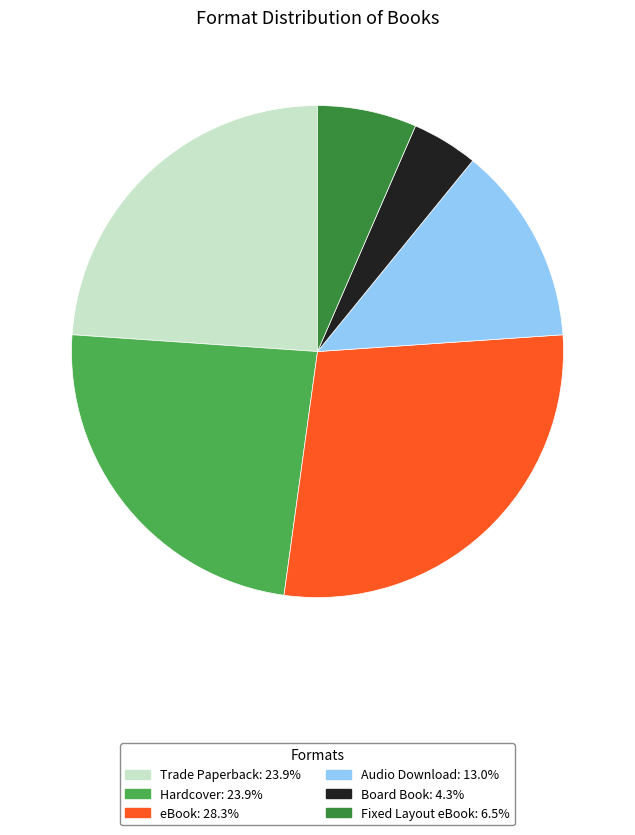

Between eBook and Hardcover, which is larger?

eBook